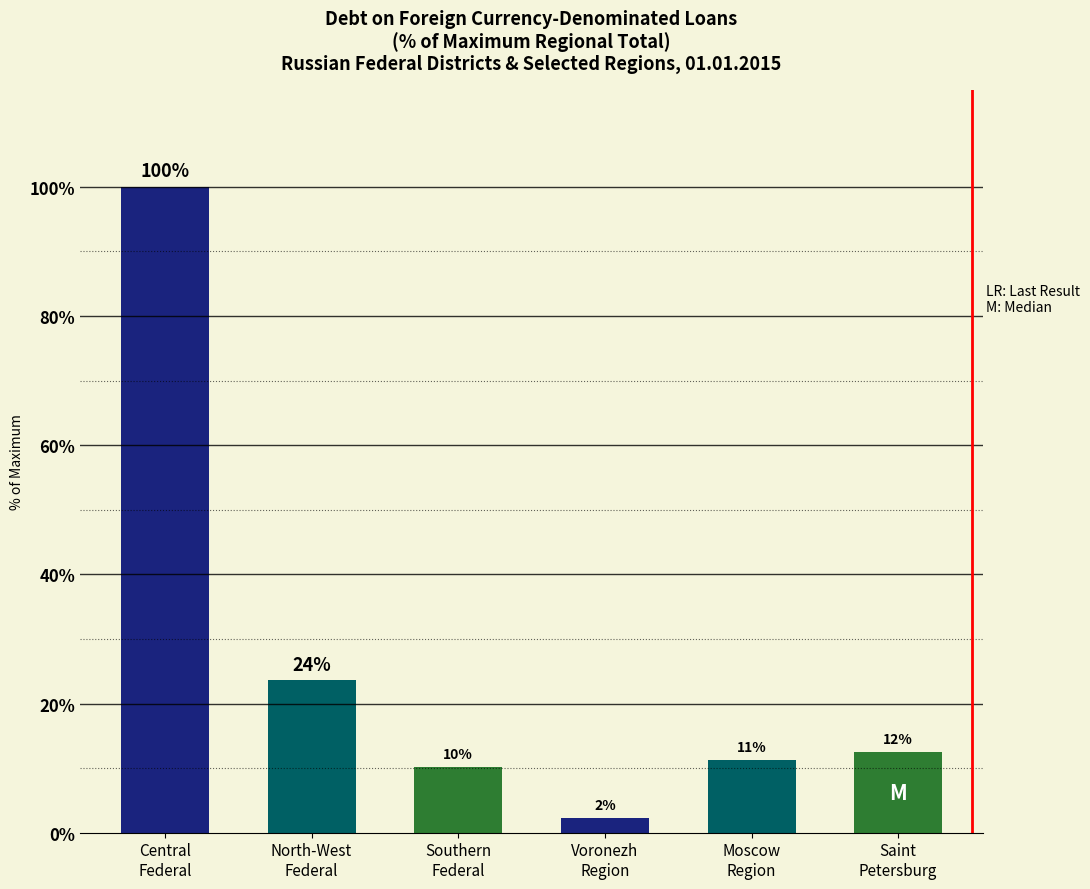

What is the label of the 1st bar from the right?

Saint
Petersburg